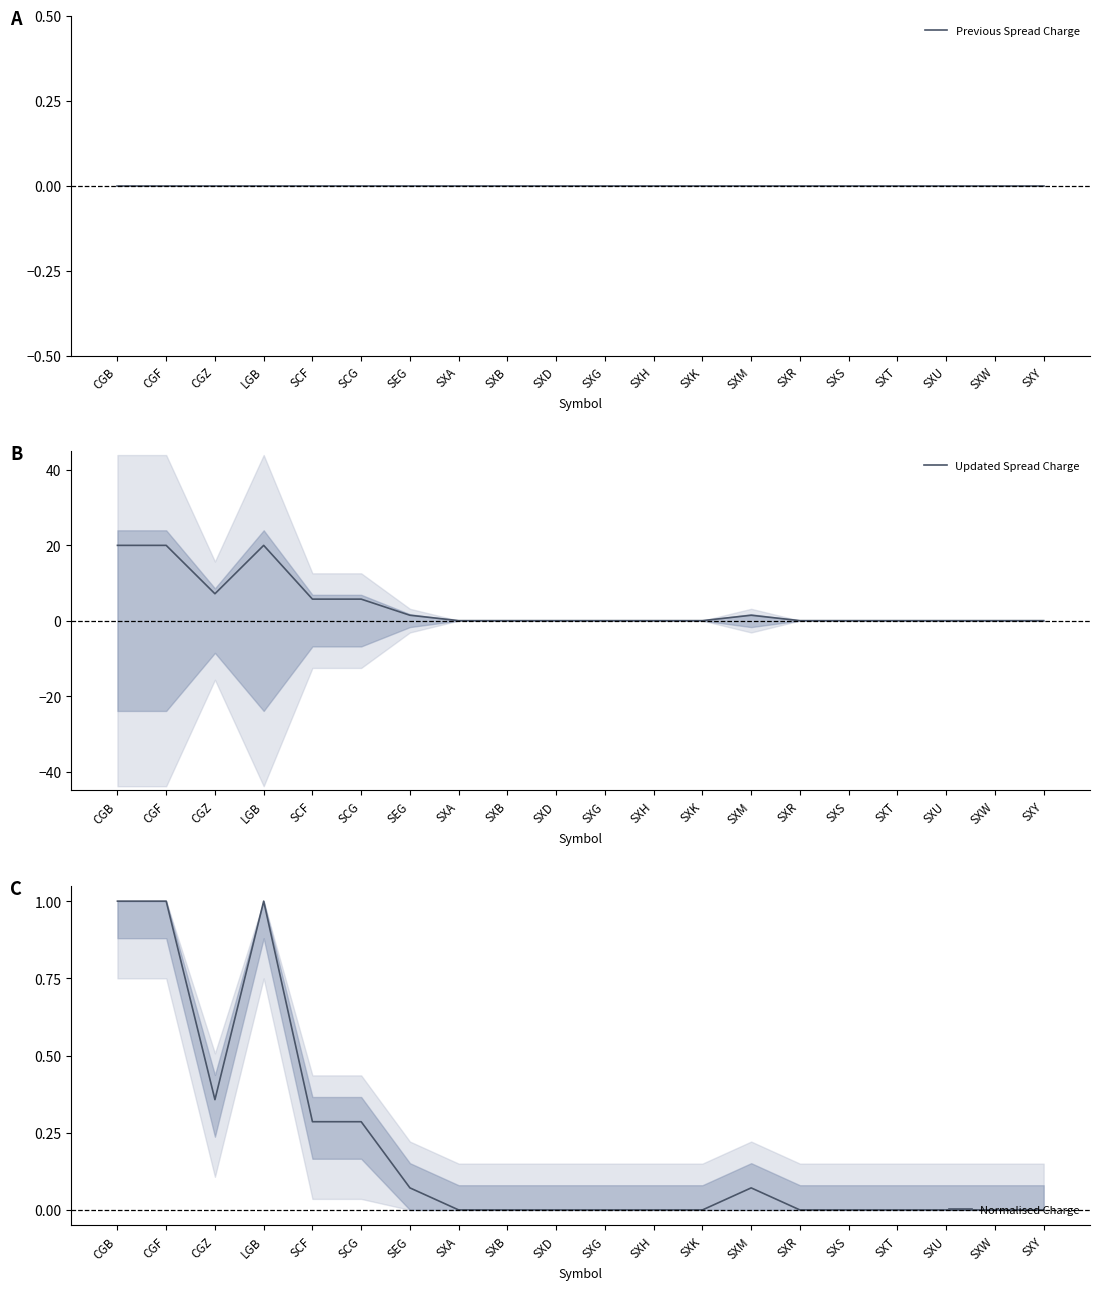

How many interior local valleys does the Updated Spread Charge series have?

1